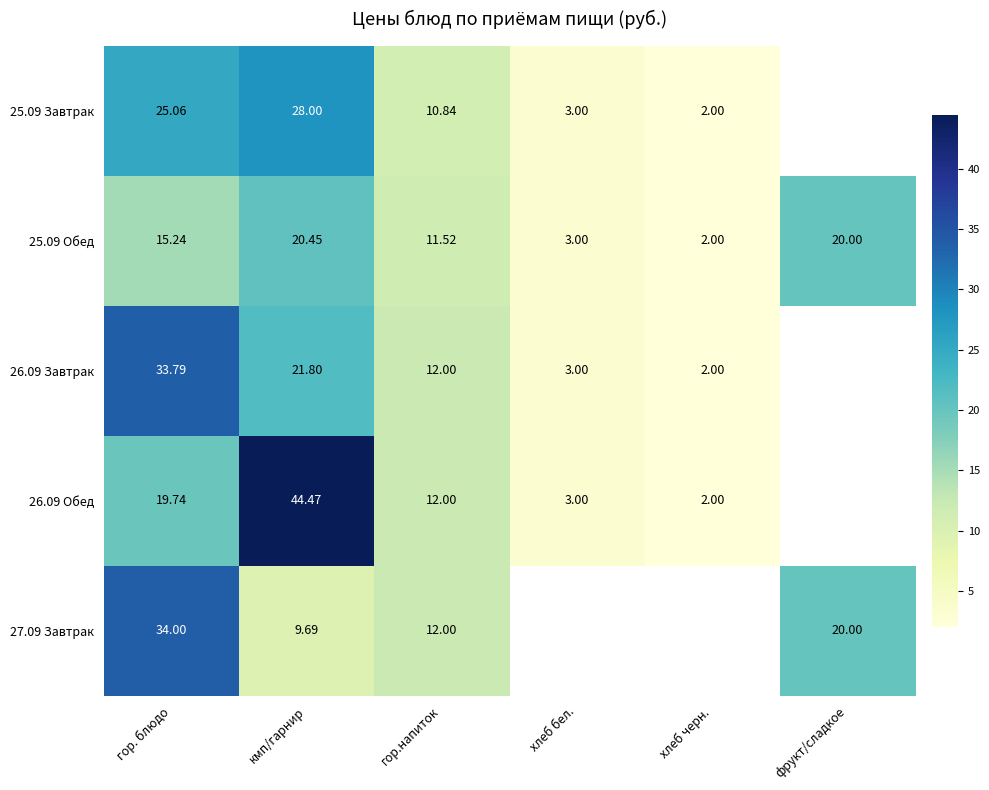

What is the sum of the 25.09 Обед values at хлеб черн. and хлеб бел.?

5.0